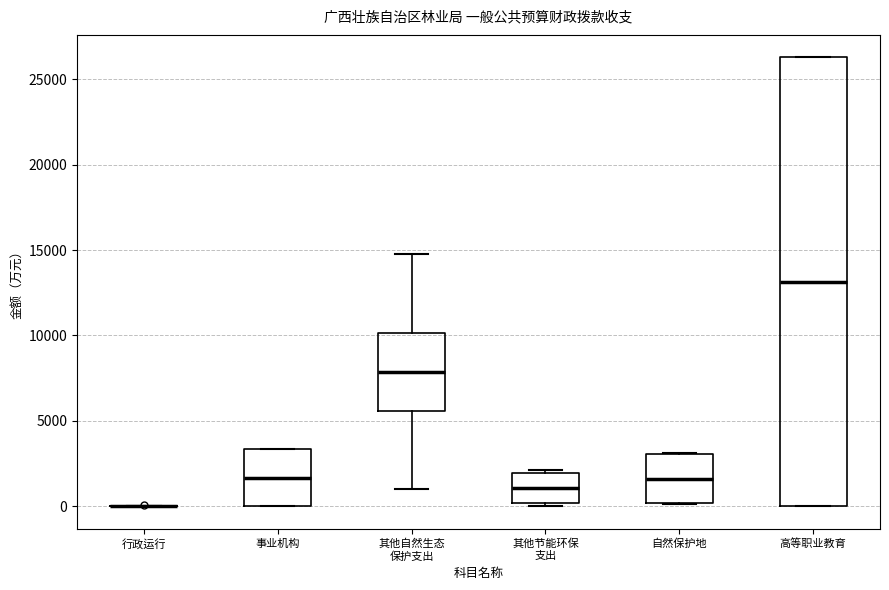

Reading left to right, read every box against the y-axis: the position of its median line, the range the box covers, and the ends of its whiskers. The values are not printed on the chart, so give them approximately, as read against the axis.

行政运行: box collapsed to a line at 0, whiskers 0 to 0
事业机构: median 1500, box 0 to 3500, whiskers 0 to 3500
其他自然生态 保护支出: median 8000, box 5500 to 10000, whiskers 1000 to 15000
其他节能环保 支出: median 1000, box 0 to 2000, whiskers 0 (just below the box's lower edge) to 2000 (just above the box's upper edge)
自然保护地: median 1500, box 0 to 3000, whiskers 0 to 3000
高等职业教育: median 13000, box 0 to 26500, whiskers 0 to 26500